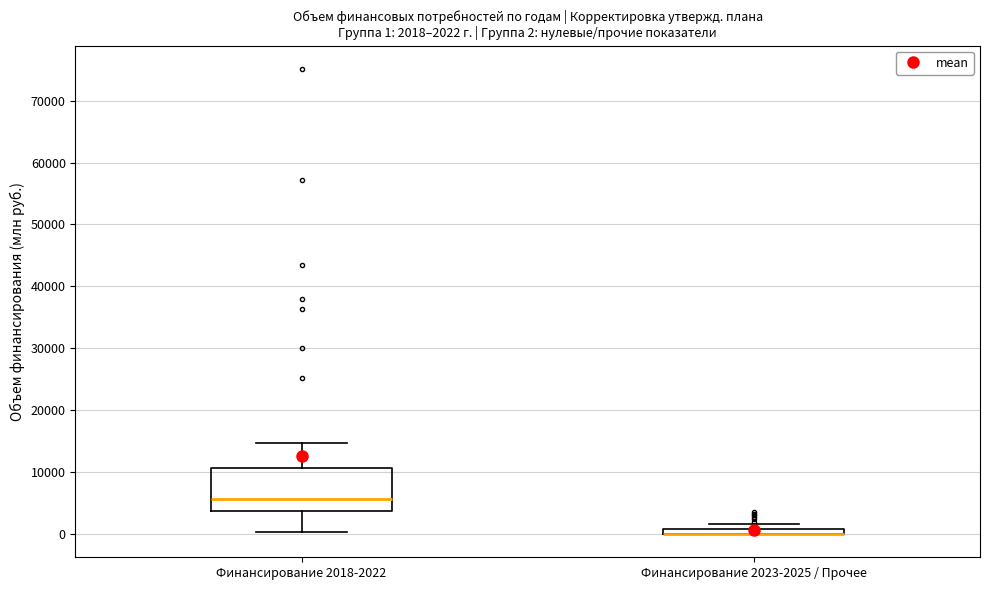

Comparing the boxes themselves (not the whiskers), which one is the tallest?

Финансирование 2018-2022